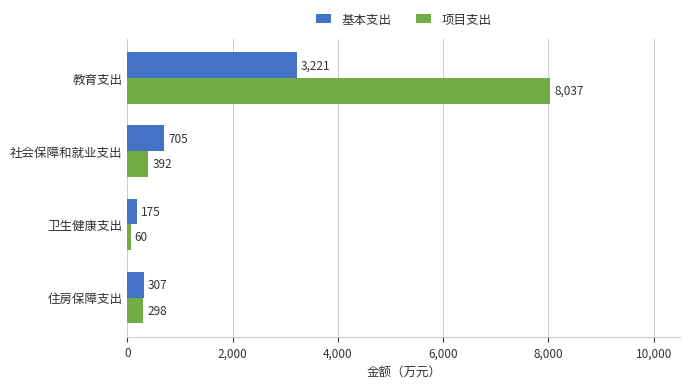

What is the smallest value displayed?

60.0